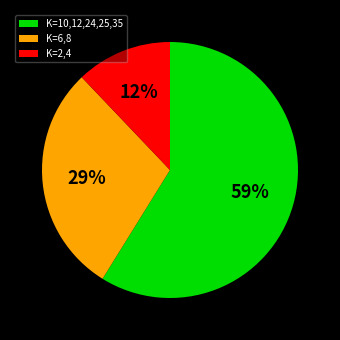

Approximately how many times larger is the value at K=2,4 compared to K=6,8?

0.4